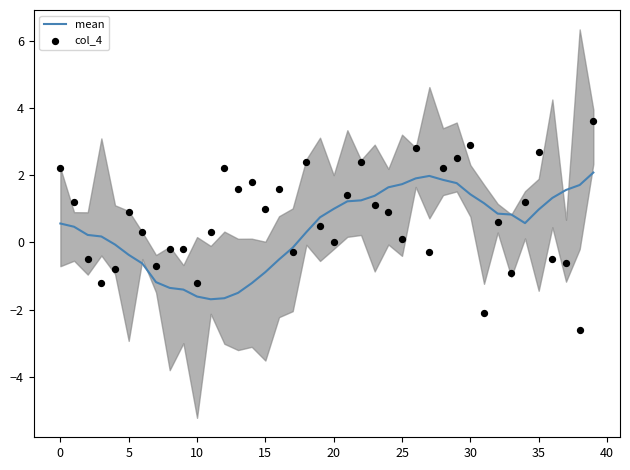

Is it true that mean equals 1.0 at 30?

False